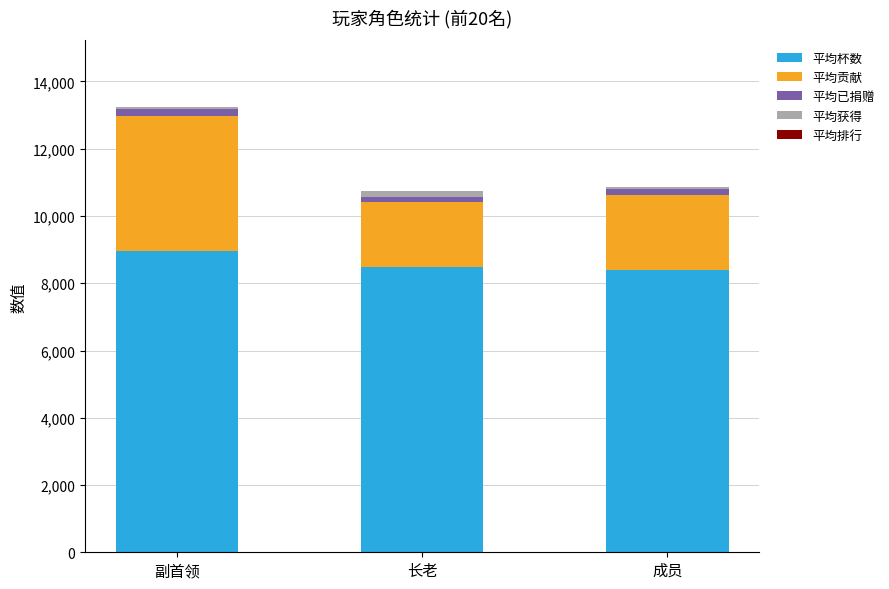

True or false: 平均杯数 has a value of 4013 at 副首领.

False